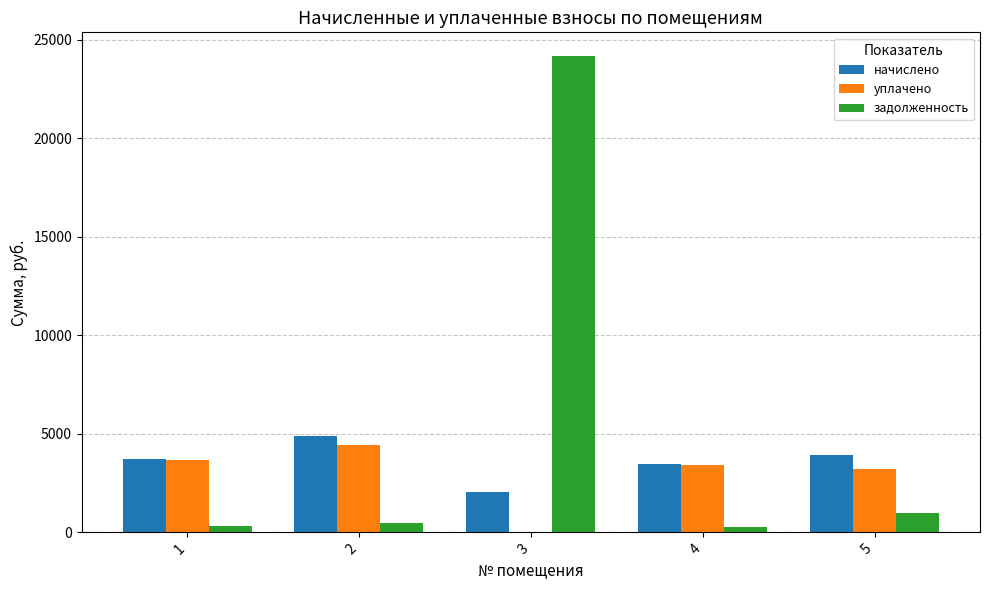

How many values in the начислено series exceed 3708?

3